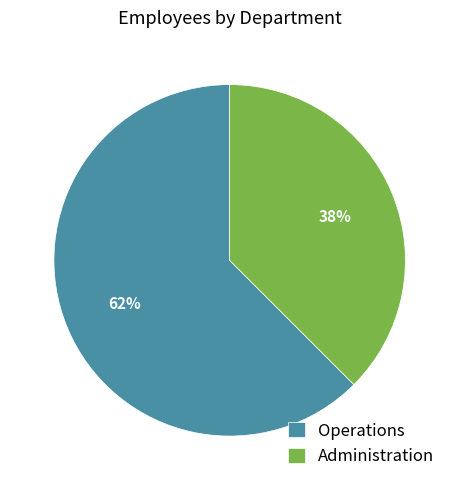

Is it true that Operations is 62% of the pie?

True